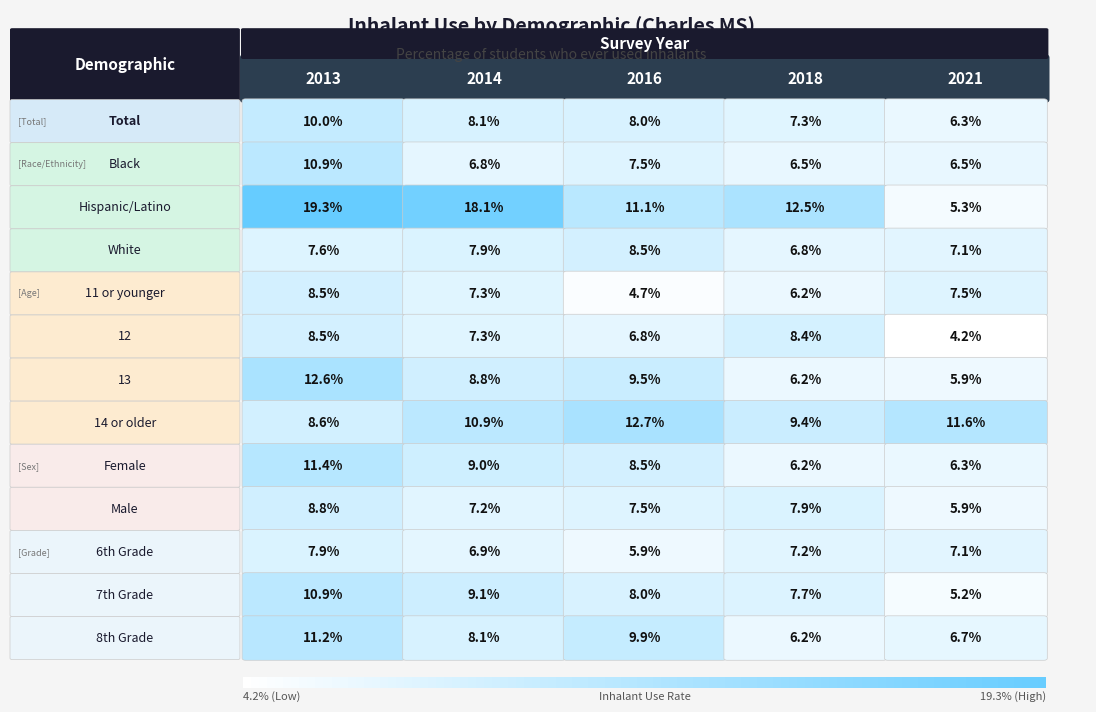

Rank the series at 1 from lowest to highest value.

Black, 6th Grade, Male, 11 or younger, 12, White, Total, 8th Grade, 13, Female, 7th Grade, 14 or older, Hispanic/Latino